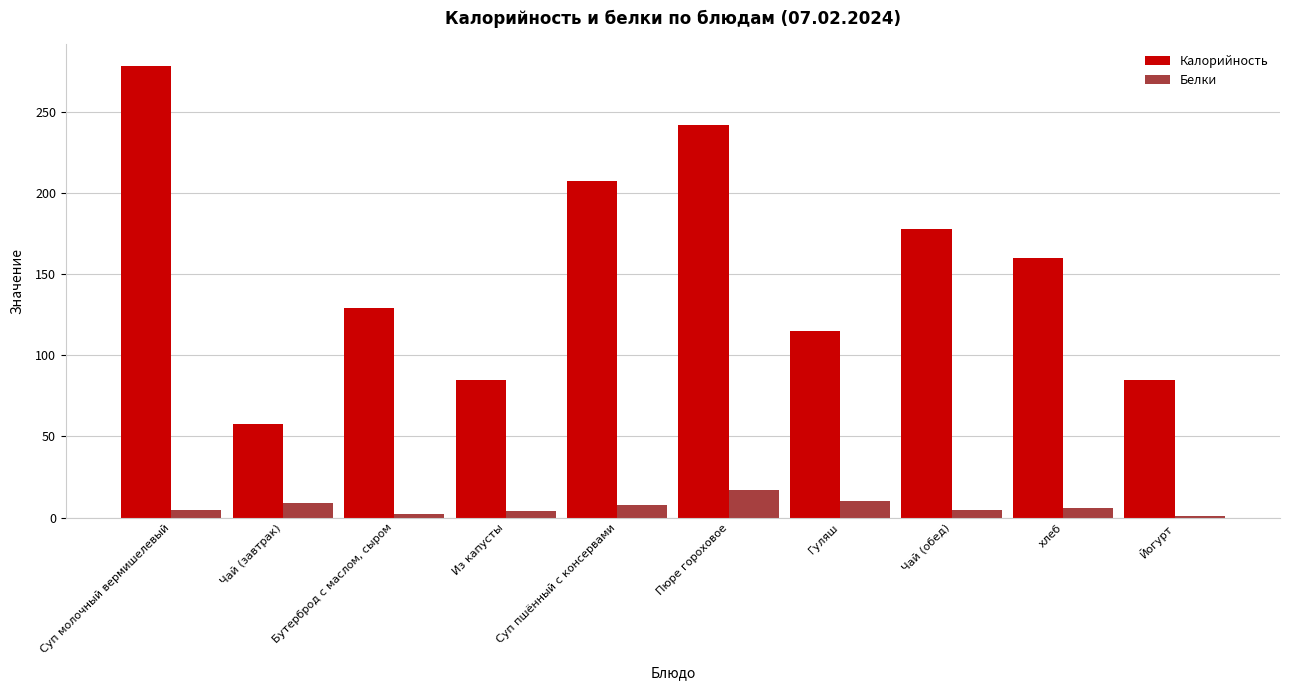

True or false: Калорийность has a value of 101.8 at Пюре гороховое.

False